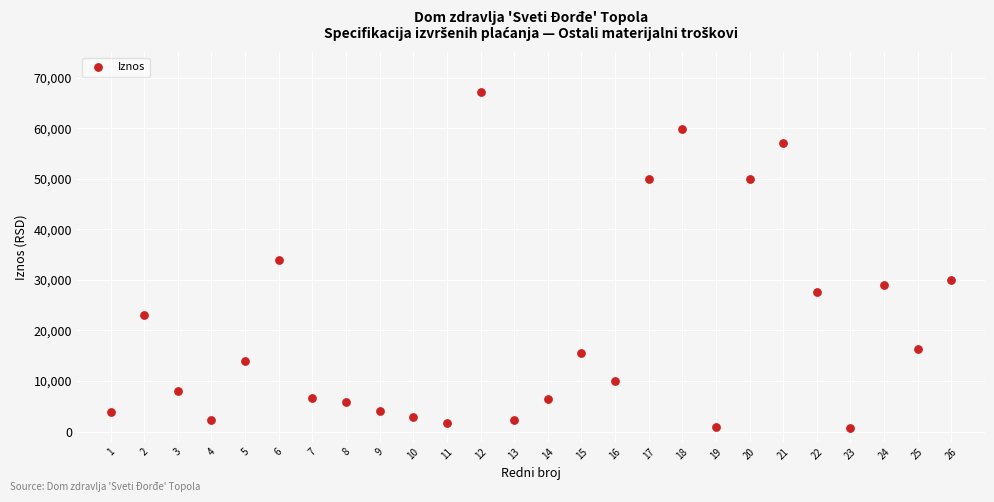

What is the range of X values (max minus min)?

25.0